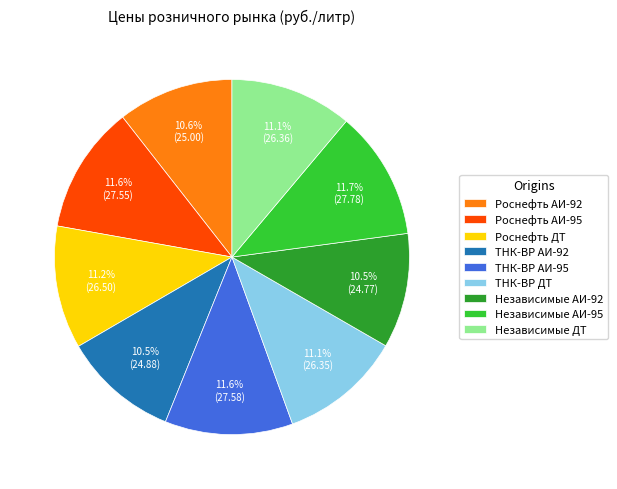

To the nearest percent, what is the difference between the largest and smallest slice percentages?

1%